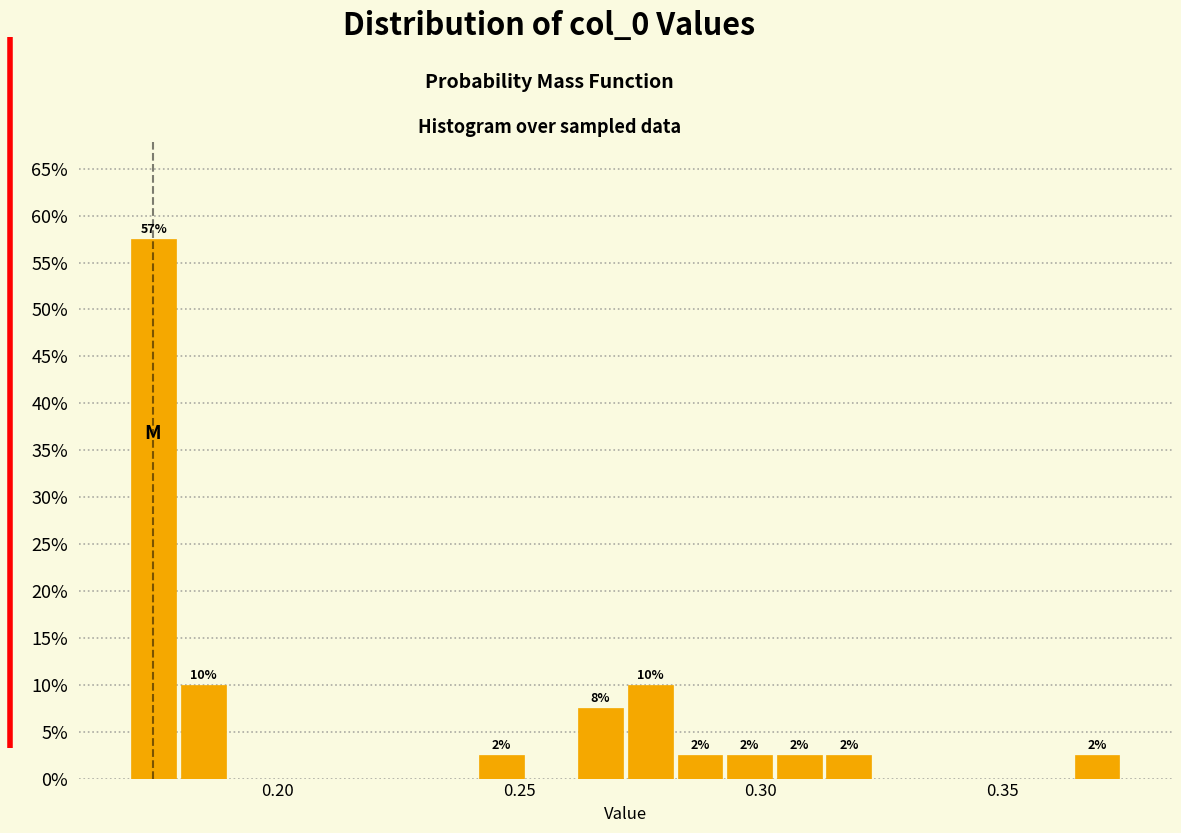

Around what value on the x-axis is the tallest bar? Give the approximate position of its centre, as read against the axis.

0.175